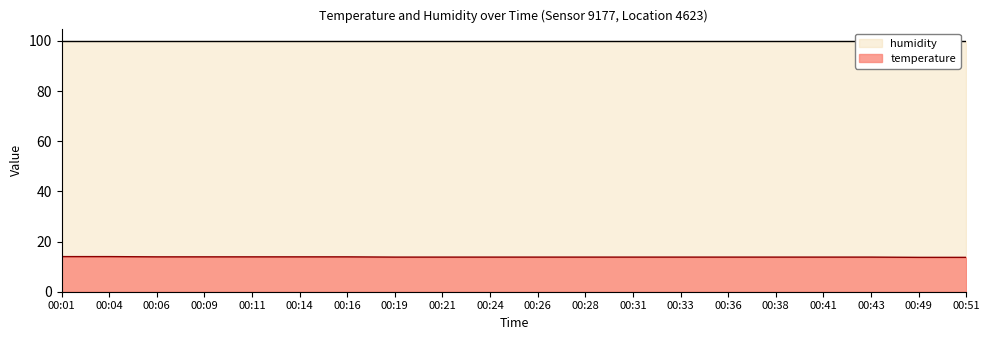

The temperature series shows 21.2 at 00:38. True or false?

False